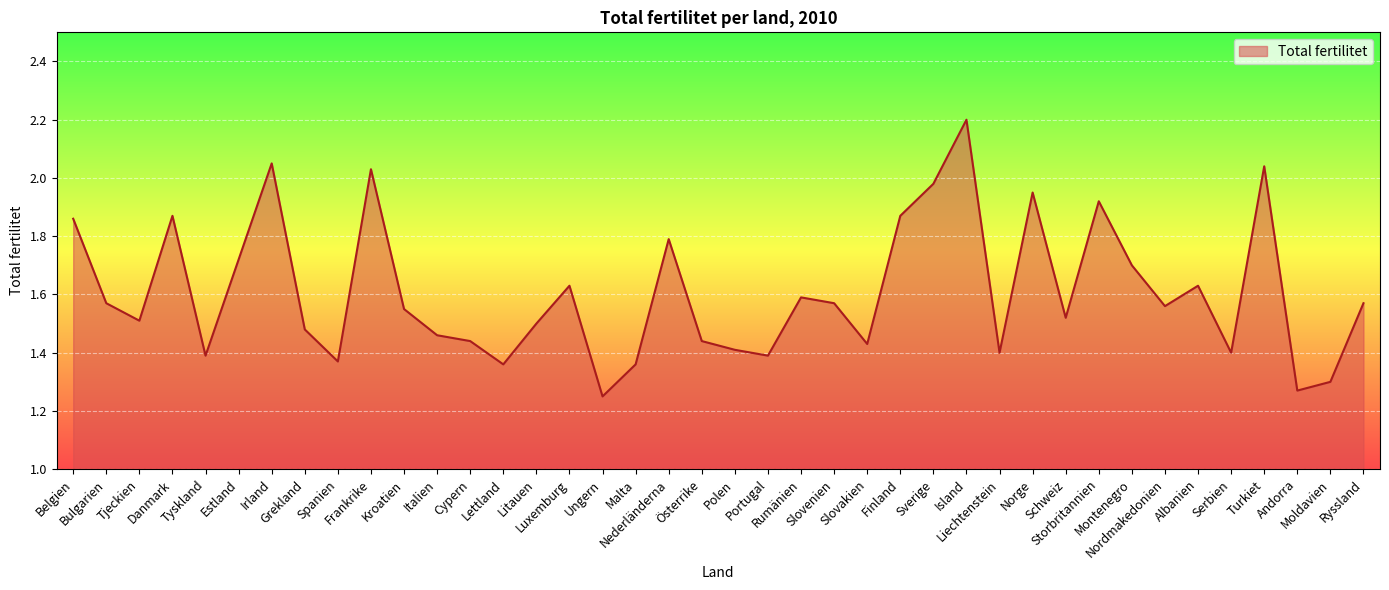

How many lines are shown in the chart?

1